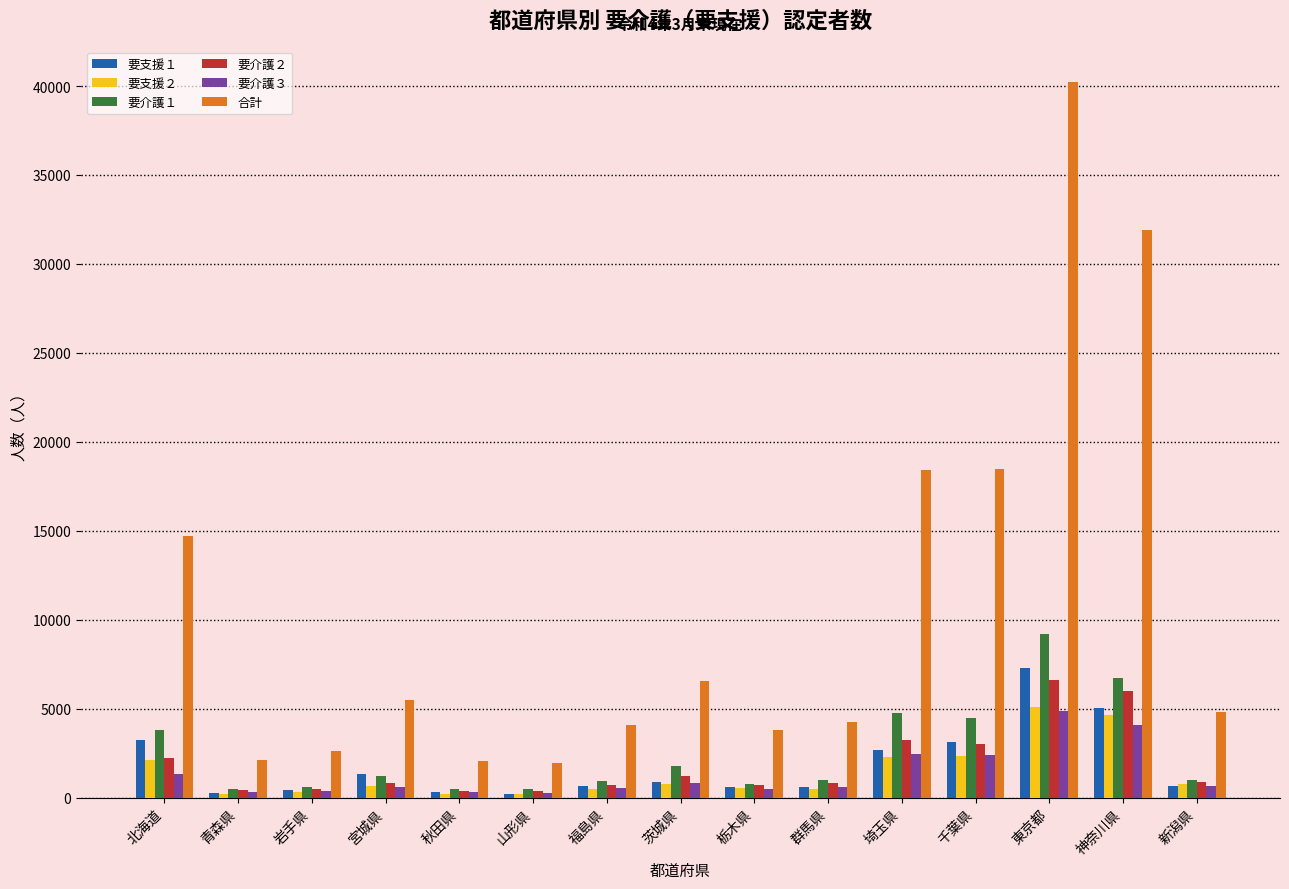

How many distinct data groups are displayed?

6